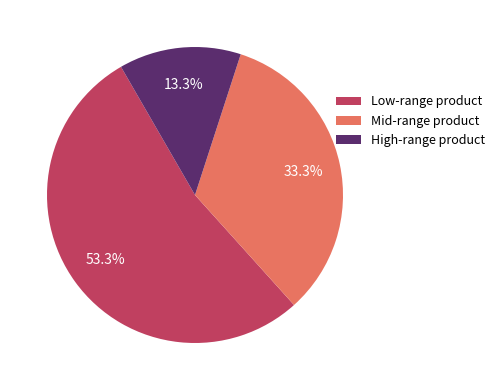

Which slice is the largest?

Low-range product